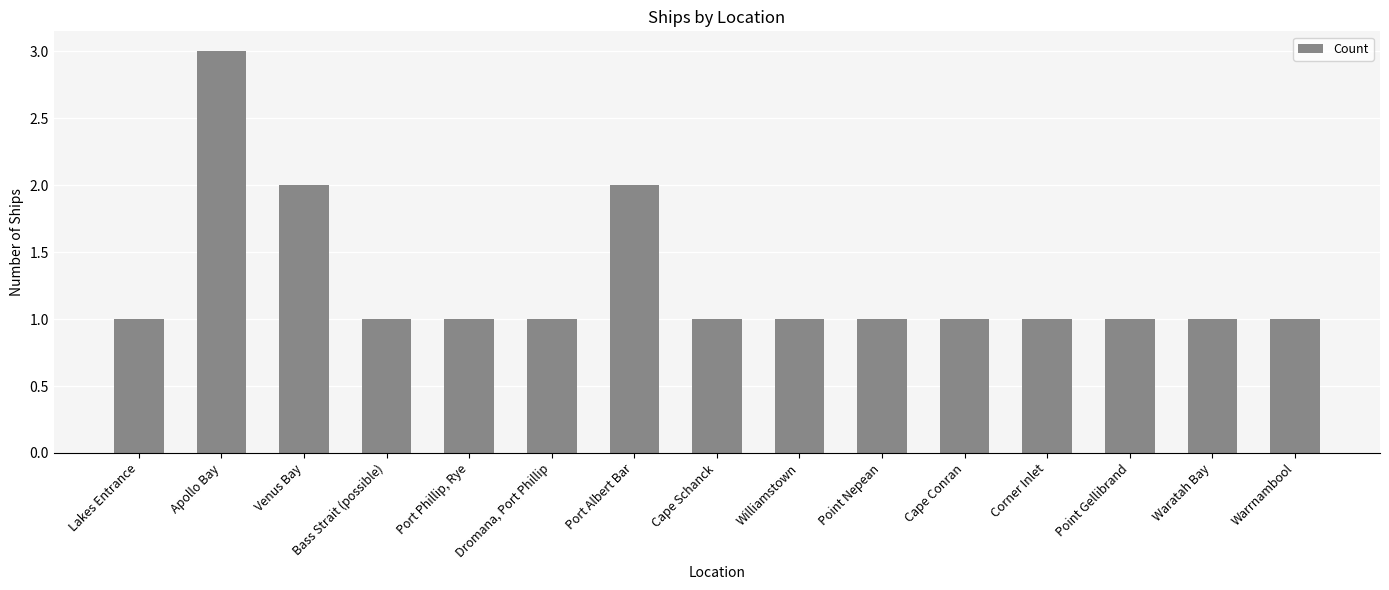

Reading left to right, transcribe all the data shown in this chart.

1	3	2	1	1	1	2	1	1	1	1	1	1	1	1